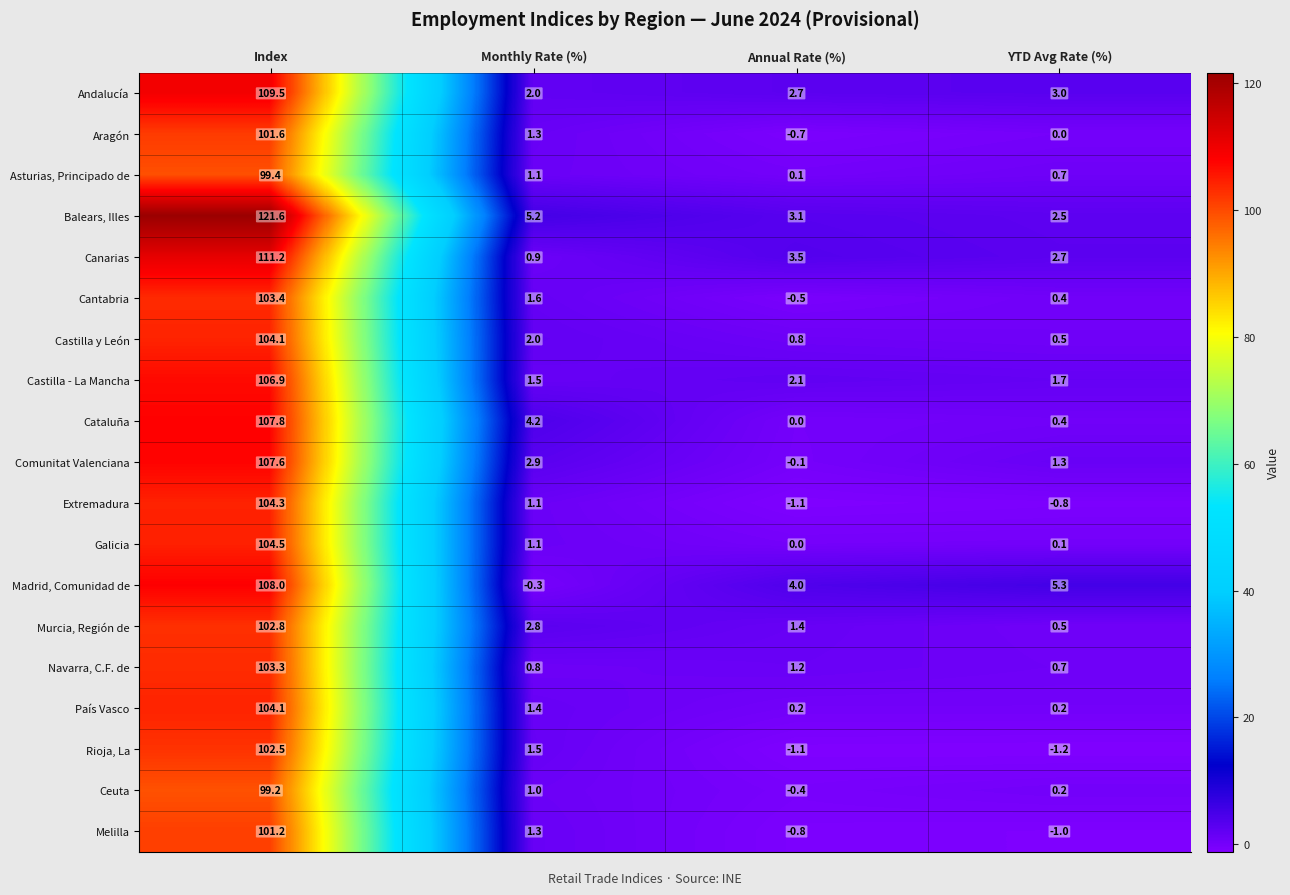

Which label corresponds to the smallest value in the chart?

YTD Avg Rate (%)